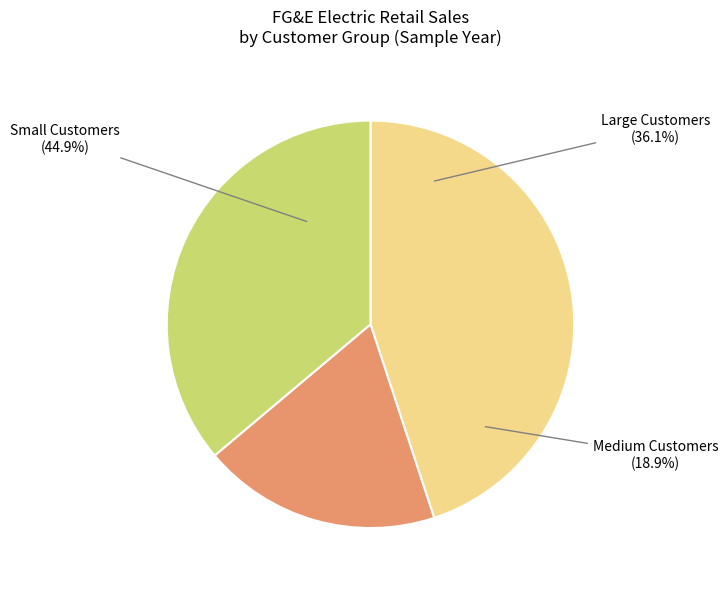

How many slices are in this pie chart?

3